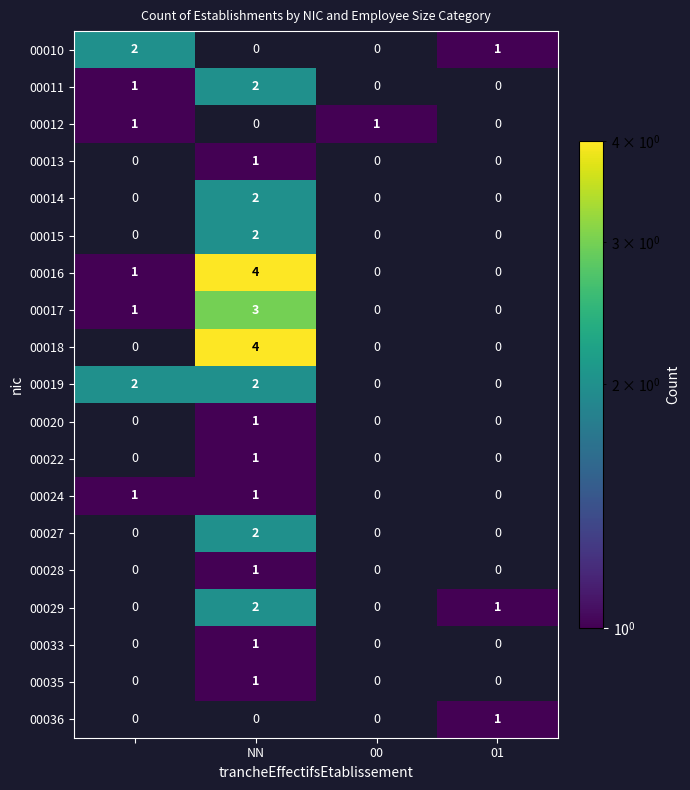

Is it true that 00029 equals 3 at NN?

False